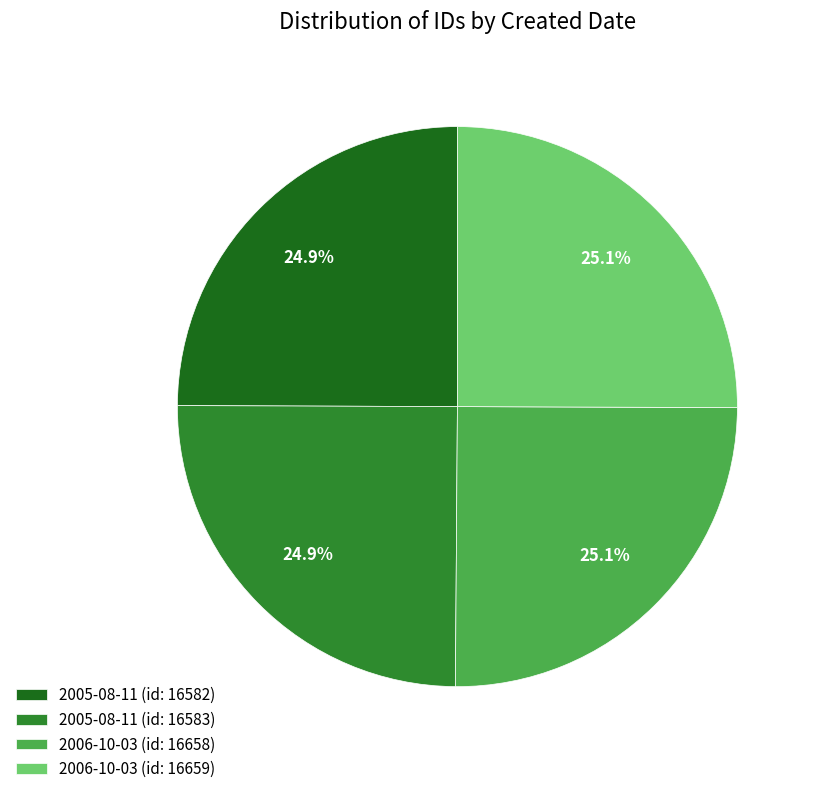

What is the ratio of the value at 2006-10-03 (id: 16659) to the value at 2005-08-11 (id: 16583)?

1.0